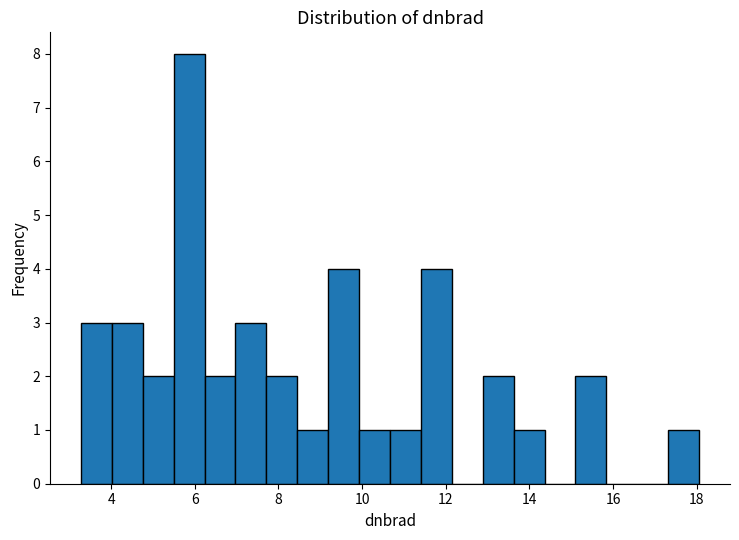

Read against the x-axis, roughly where is the centre of the tallest bar?

5.8